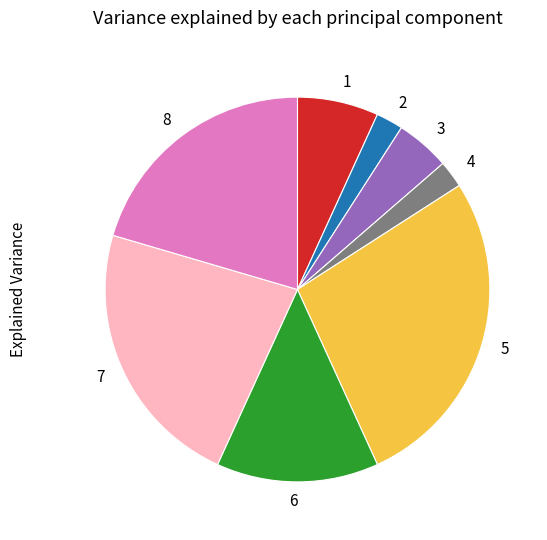

Combined, do 6 and 1 account for over 50%?

No